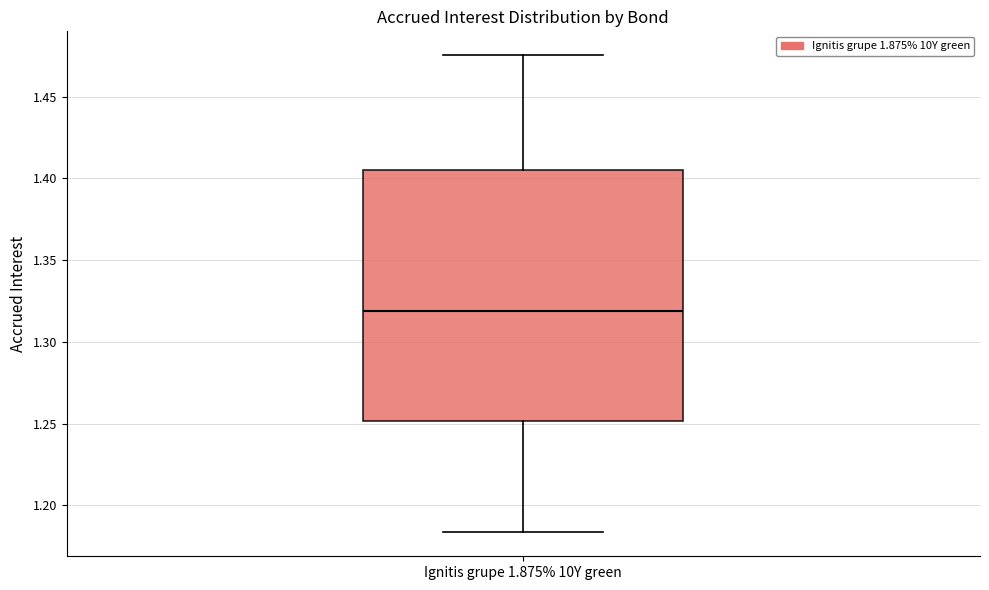

Where is the upper edge of the box for Ignitis grupe 1.875% 10Y green on the y-axis? The values are not printed on the chart, so give them approximately, as read against the axis.

1.405